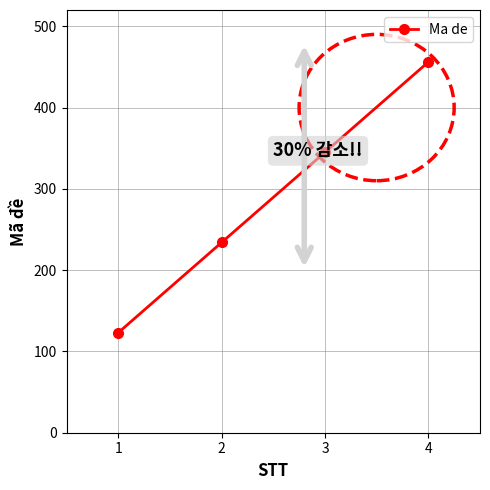

List the labels in order of value, smallest first.

1, 2, 3, 4